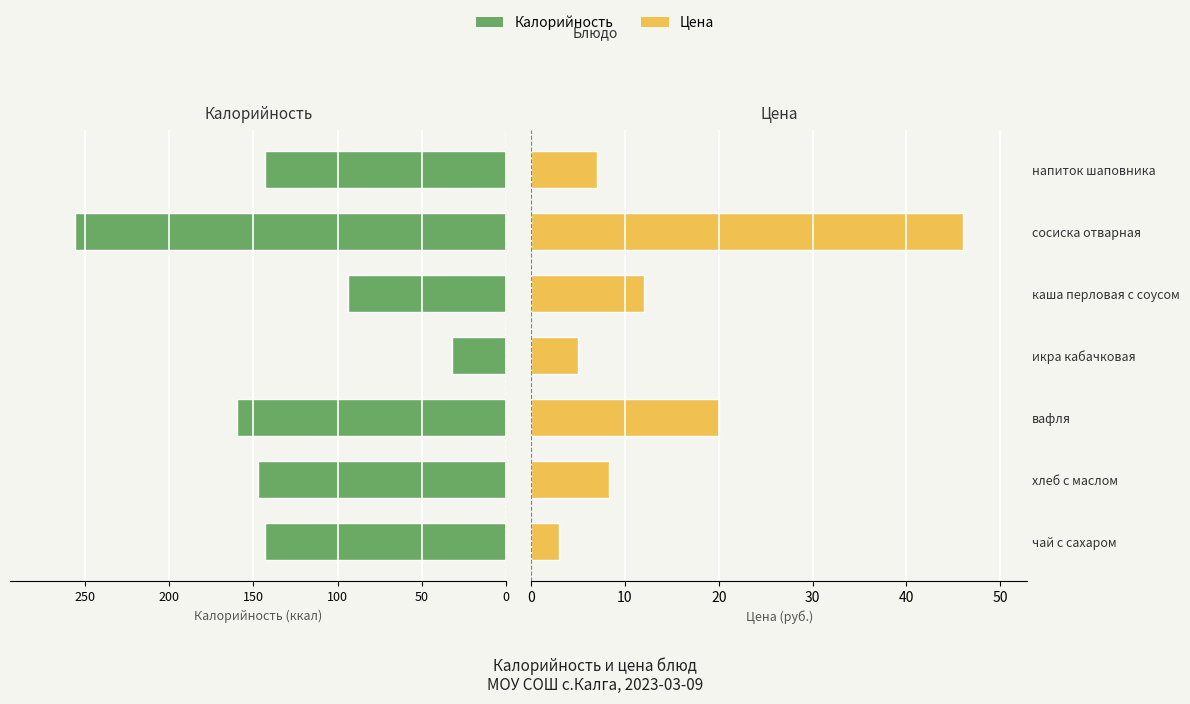

What is the difference between the maximum and minimum values in the Цена series?

43.0